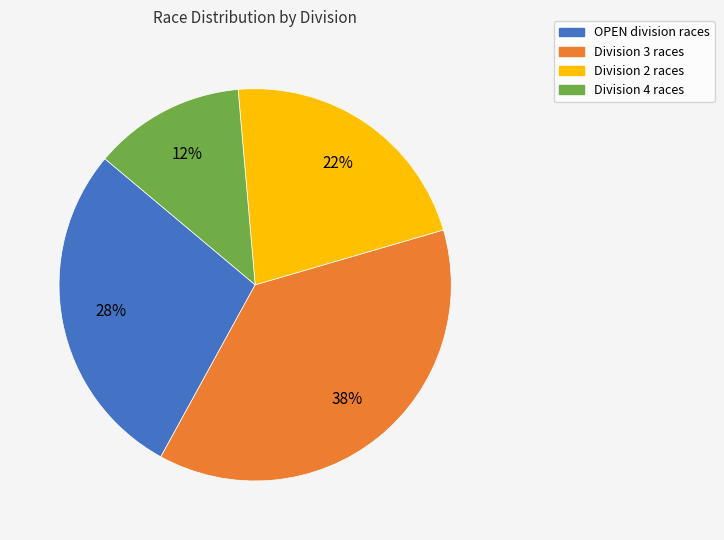

Is there any slice that represents more than half of the pie?

No